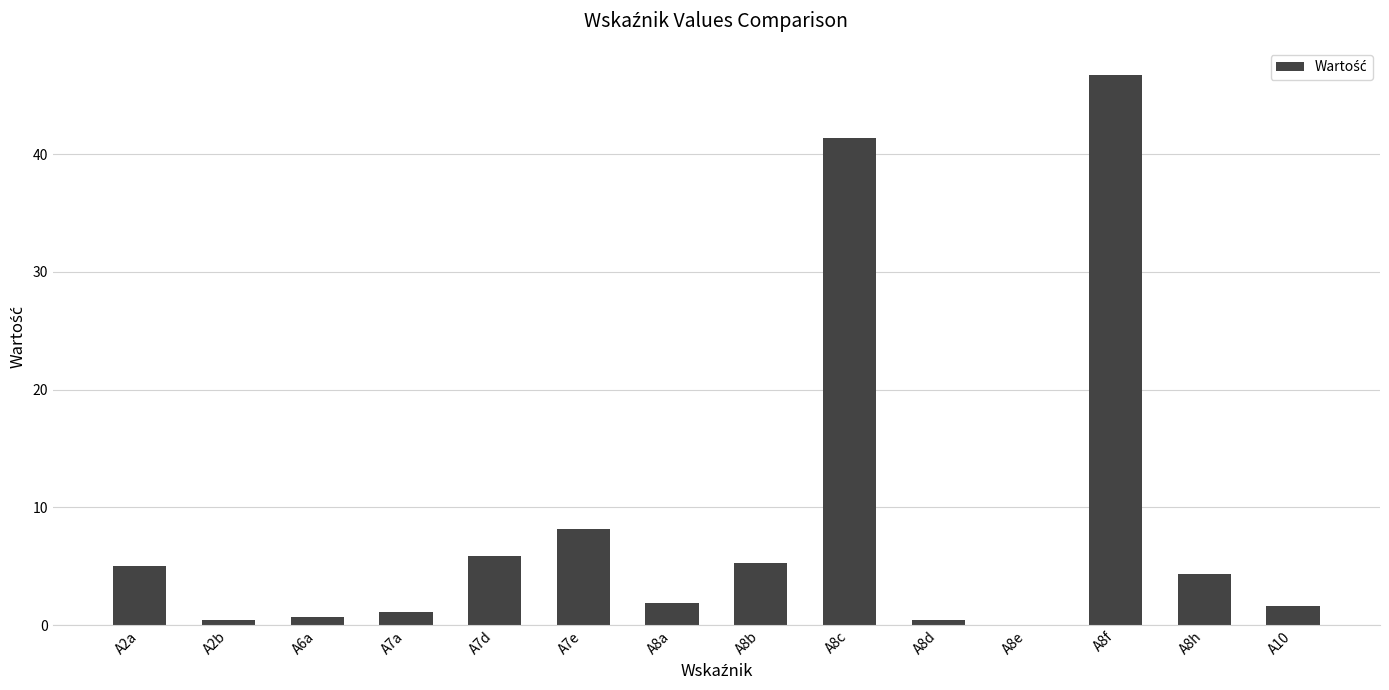

What is the sum of all values?

122.8